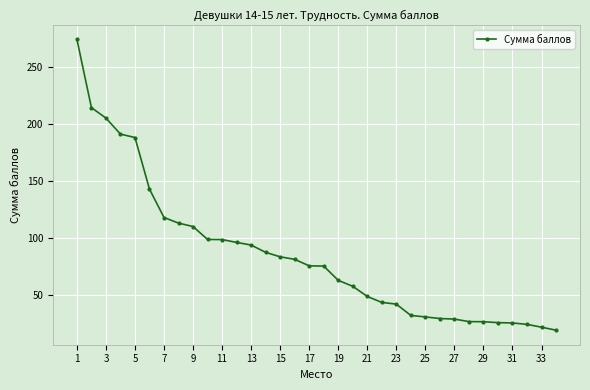

What is the value of the 10th point from the left?

98.8